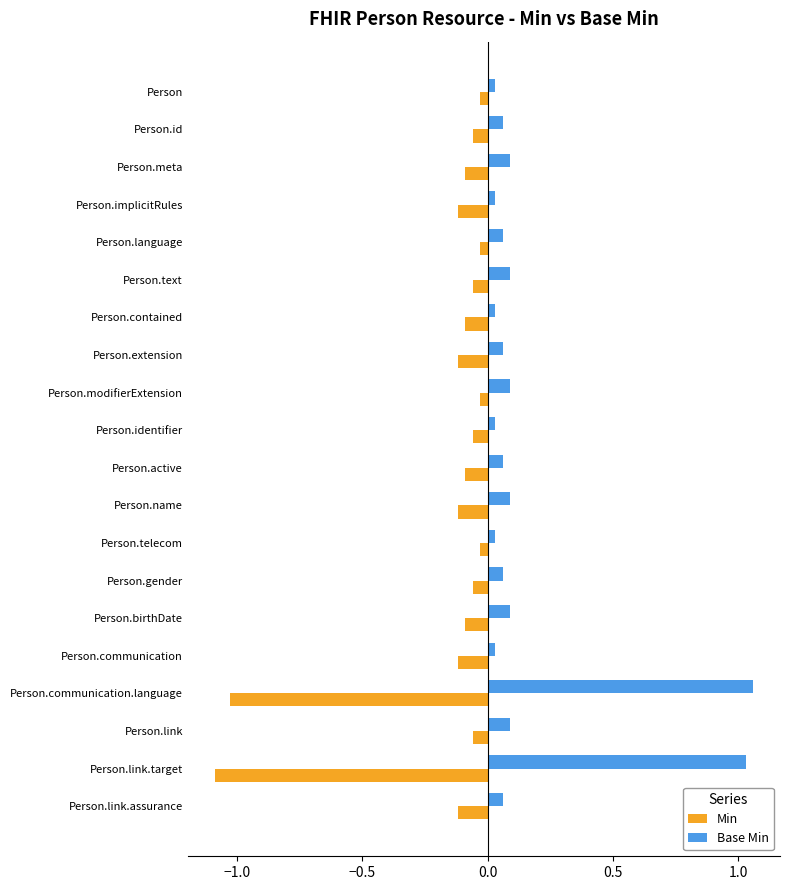

Count the number of data series in this chart.

2